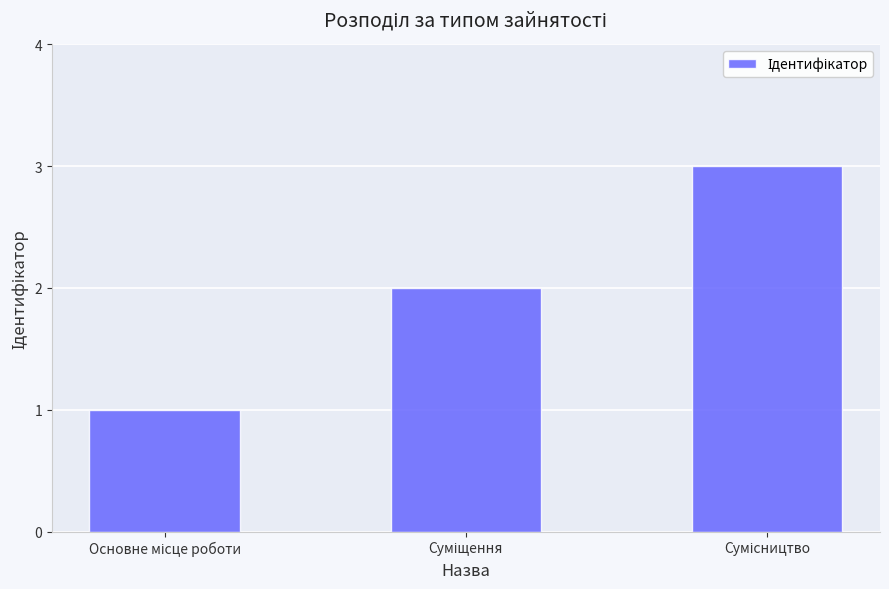

What is the sum of all values?

6